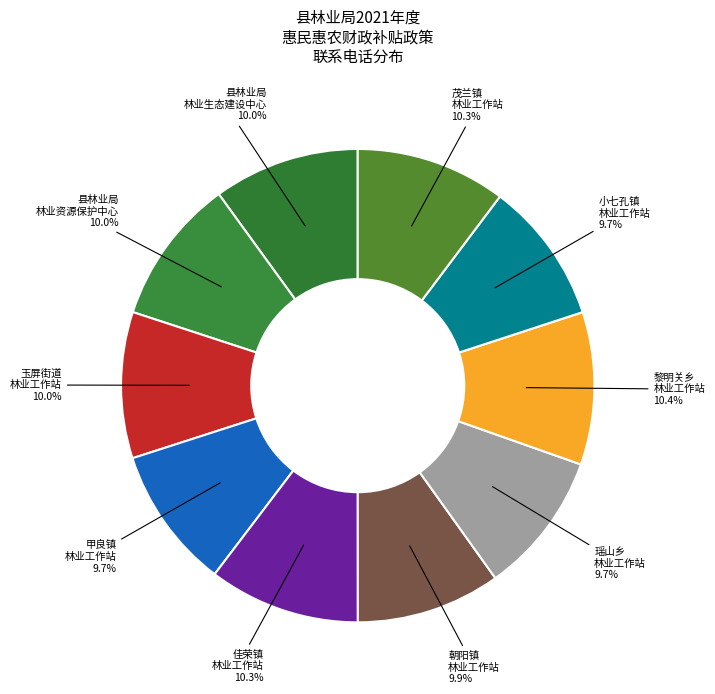

What percentage is NOT represented by 茂兰镇 林业工作站?

89.7%